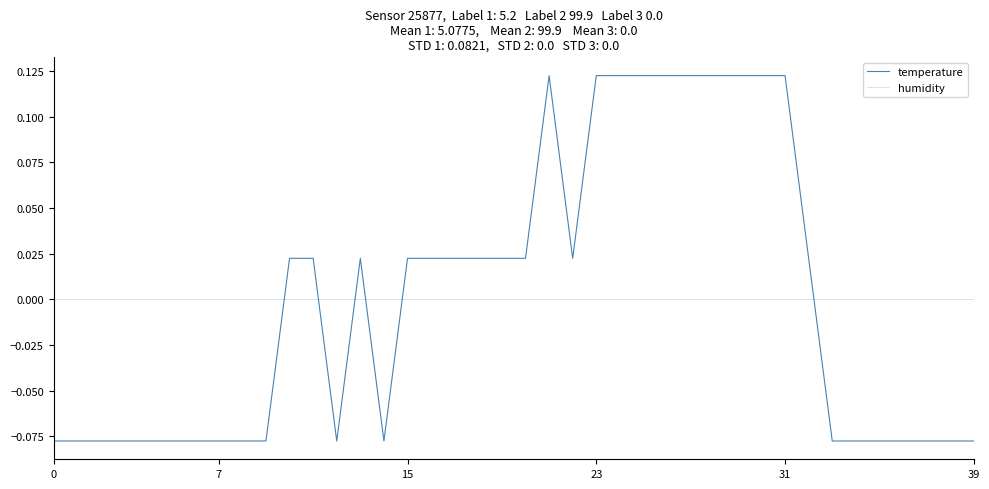

At which category is the sum across all series the highest?

21